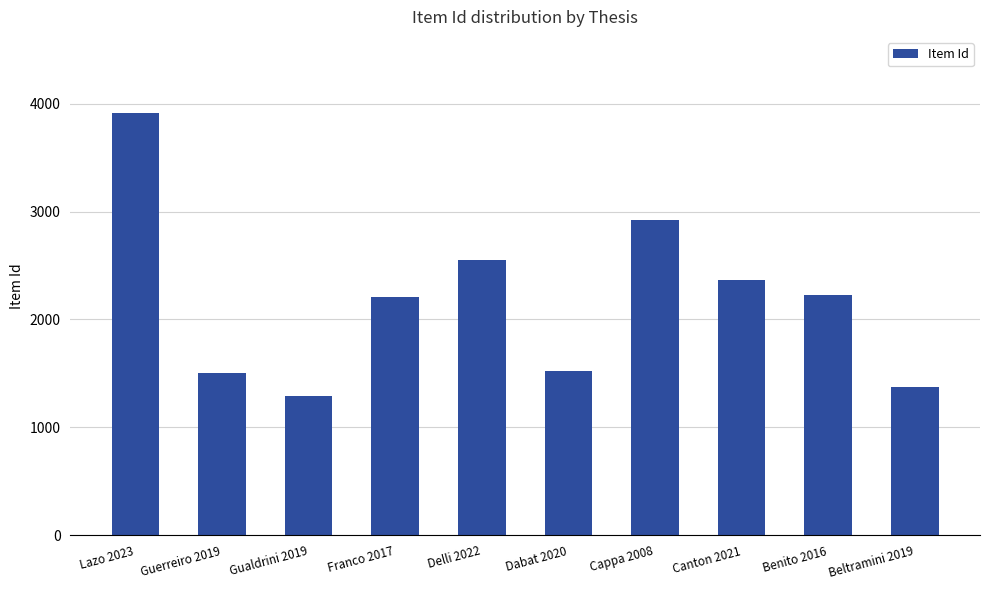

What is the difference between the values at Benito 2016 and Cappa 2008?

694